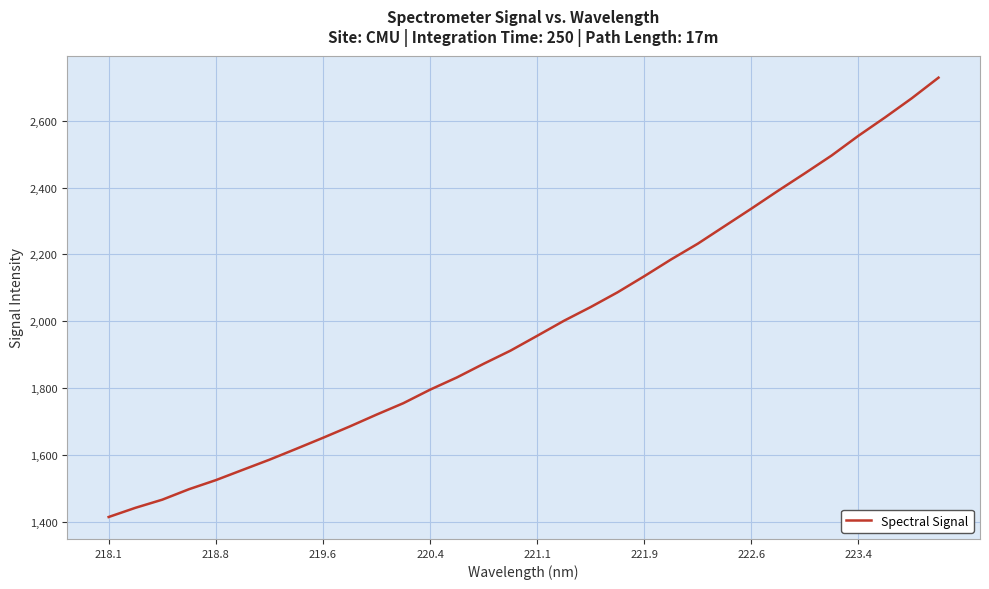

How many lines are shown in the chart?

1